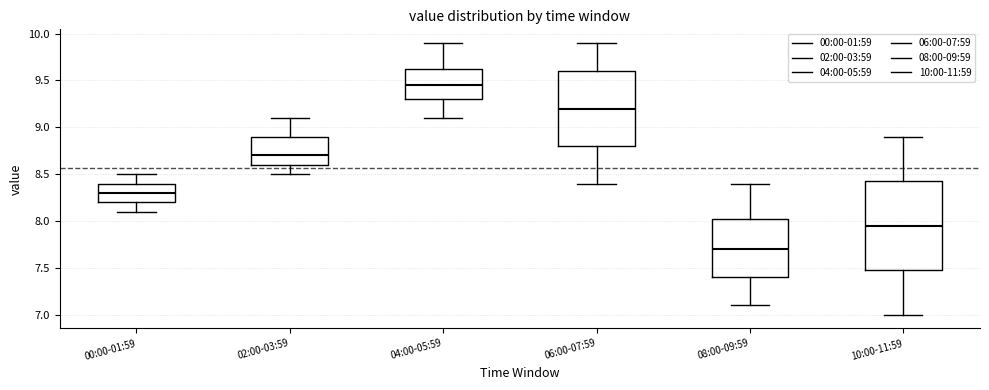

Which box's median line is the lowest?

08:00-09:59